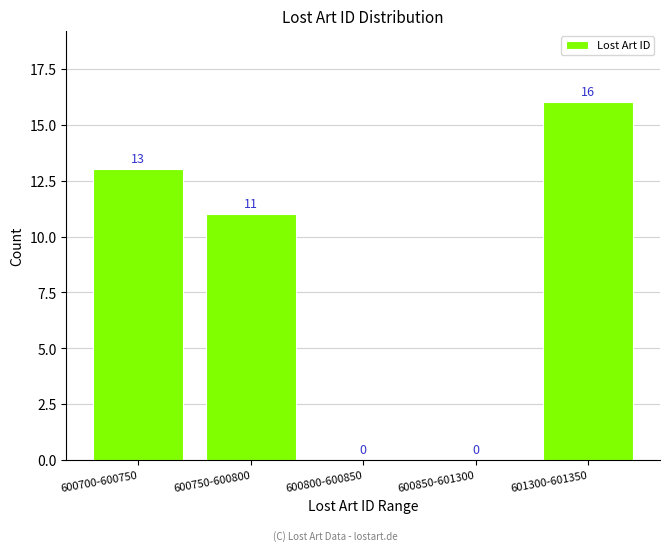

Reading left to right, extract all data points from this chart.

600700-600750=13	600750-600800=11	600800-600850=0	600850-601300=0	601300-601350=16